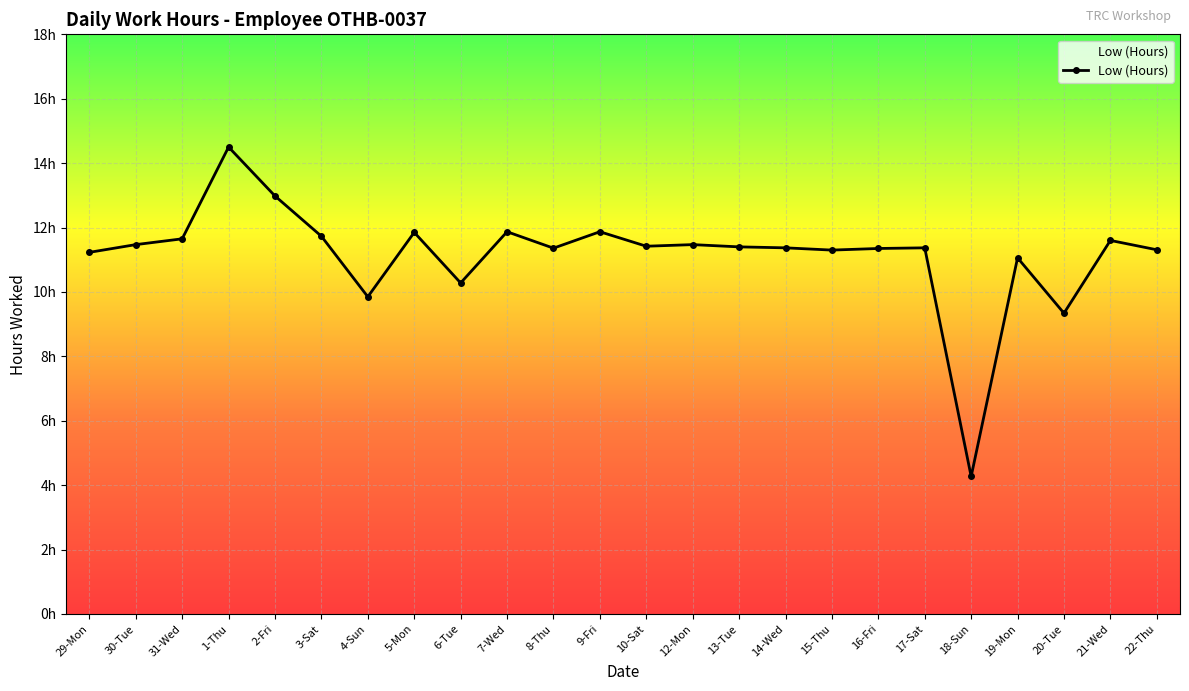

Which label corresponds to the largest value in the chart?

1-Thu